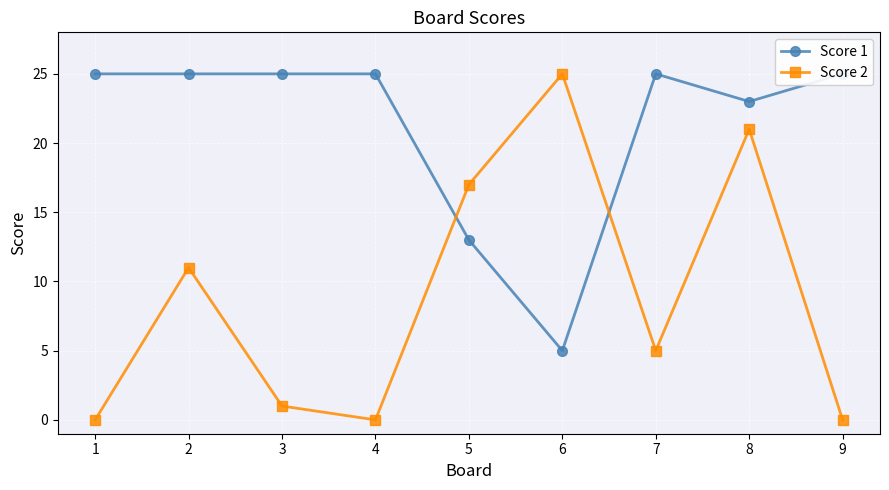

What is the minimum value for Score 1?

5